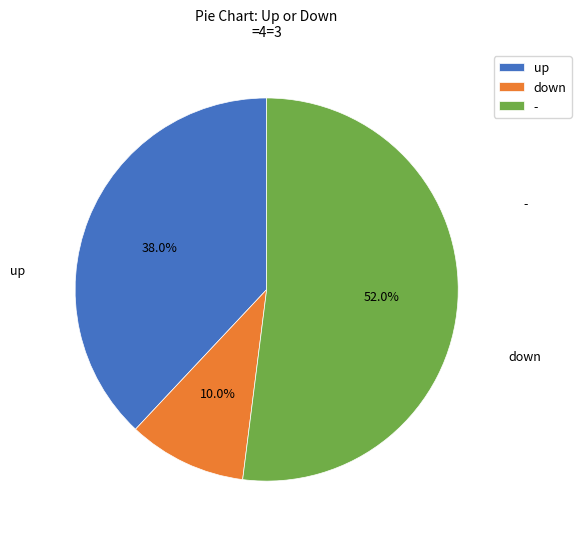

To the nearest percent, what is the difference between the largest and smallest slice percentages?

42%